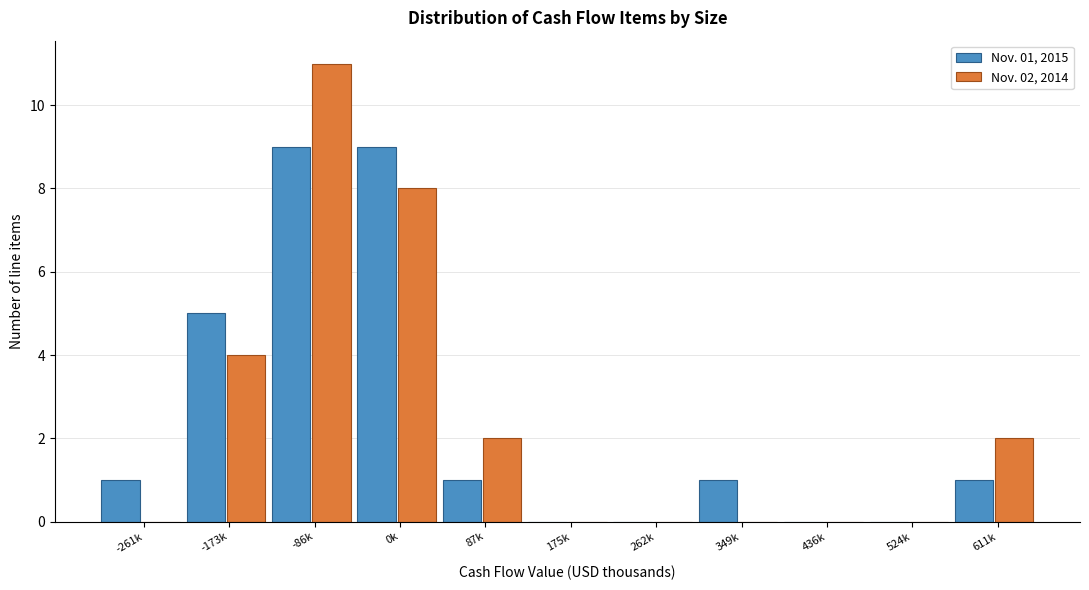

Reading left to right, extract all data points from this chart.

Nov. 01, 2015: -261k=1	-173k=5	-86k=9	0k=9	87k=1	175k=0	262k=0	349k=1	436k=0	524k=0	611k=1
Nov. 02, 2014: -261k=0	-173k=4	-86k=11	0k=8	87k=2	175k=0	262k=0	349k=0	436k=0	524k=0	611k=2